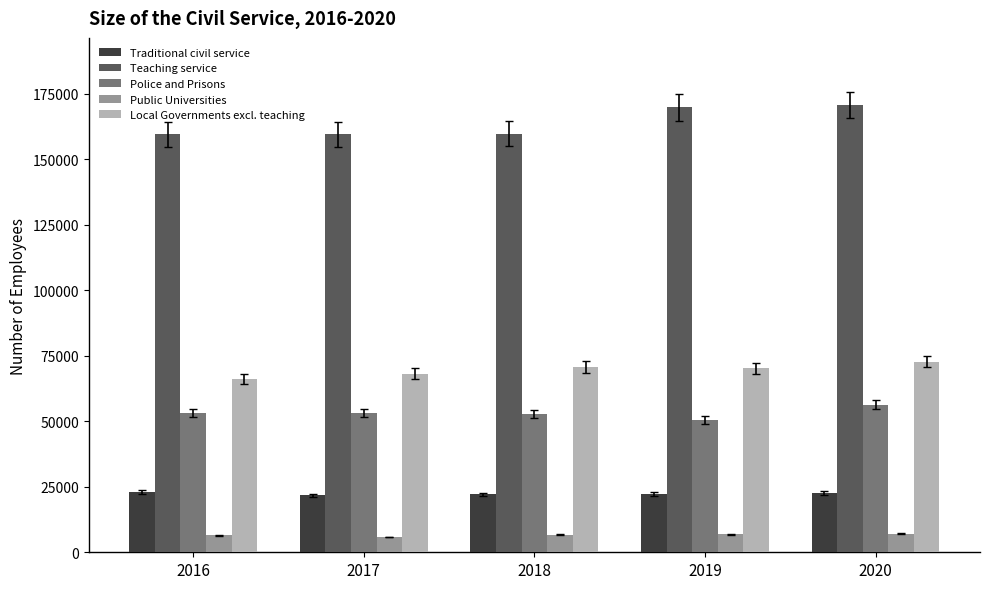

Does the chart contain any negative values?

No